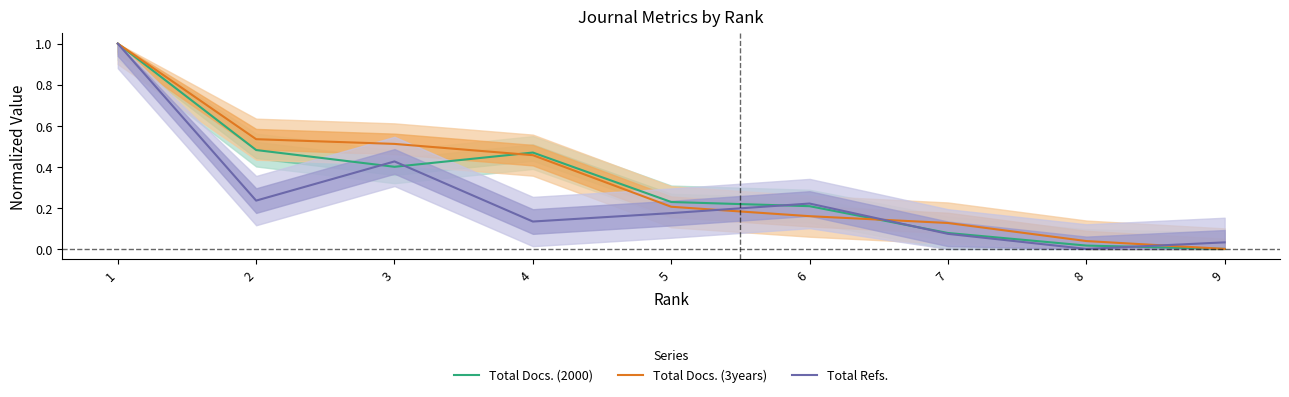

At 6, list the series in order from largest to smallest.

Total Refs., Total Docs. (2000), Total Docs. (3years)